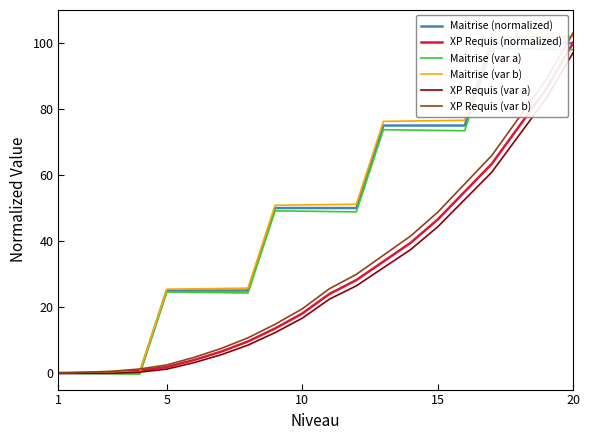

Reading right to left, extract all data points from this chart.

Maitrise (normalized): 100.0	100.0	100.0	100.0	75.0	75.0	75.0	75.0	50.0	50.0	50.0	50.0	25.0	25.0	25.0	25.0	0.0	0.0	0.0	0.0
XP Requis (normalized): 100.0	85.9	74.6	63.4	54.9	46.5	39.4	33.8	28.2	23.9	18.0	13.5	9.6	6.5	3.9	1.8	0.8	0.3	0.1	0.0
Maitrise (var a): 98.0	98.1	98.2	98.3	73.4	73.5	73.6	73.7	48.8	48.9	49.1	49.2	24.3	24.4	24.5	24.6	-0.3	-0.2	-0.1	0.0
Maitrise (var b): 102.0	101.9	101.8	101.7	76.6	76.5	76.4	76.3	51.2	51.1	50.9	50.8	25.7	25.6	25.5	25.4	0.3	0.2	0.1	0.0
XP Requis (var a): 97.0	83.1	72.0	60.9	52.6	44.3	37.4	31.9	26.4	22.4	16.6	12.3	8.5	5.5	3.2	1.2	0.3	-0.1	-0.1	0.0
XP Requis (var b): 103.0	88.8	77.3	65.9	57.3	48.7	41.5	35.7	29.9	25.5	19.4	14.8	10.7	7.4	4.7	2.5	1.2	0.6	0.2	0.0